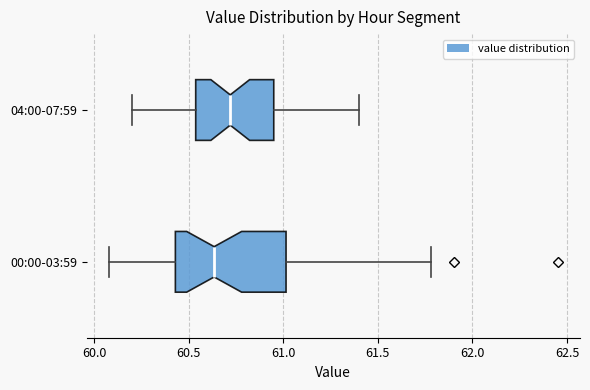

Reading bottom to top, transcribe this box plot: for each box, give where its median line is, the range the box spans, and where its two whiskers end, as read against the x-axis. The values are not printed on the chart, so give them approximately, as read against the axis.

00:00-03:59: median 60.65, box 60.45 to 61.00, whiskers 60.10 to 61.80
04:00-07:59: median 60.70, box 60.55 to 60.95, whiskers 60.20 to 61.40